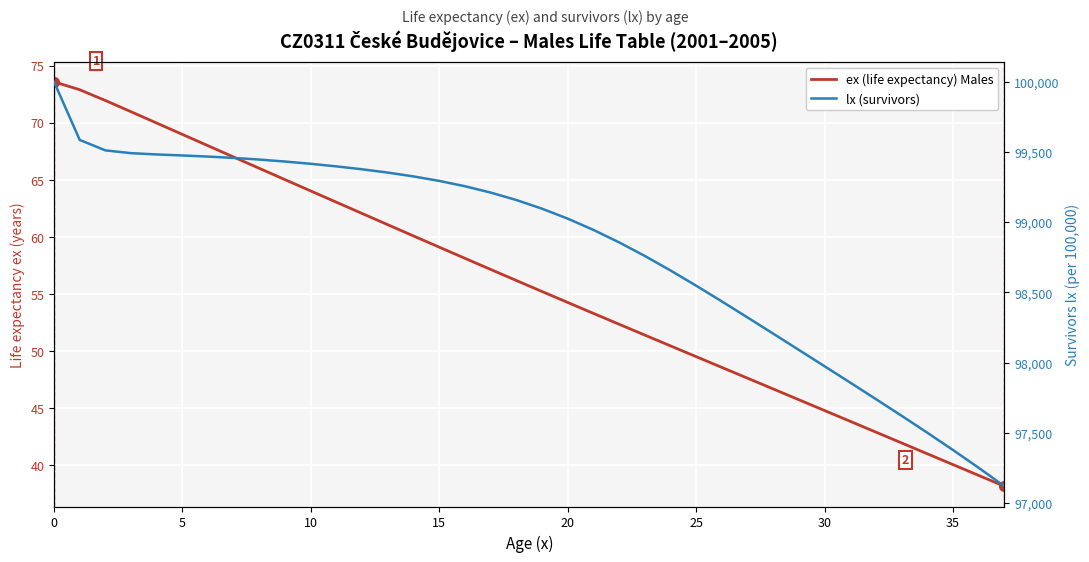

What is the smallest value displayed?

38.1